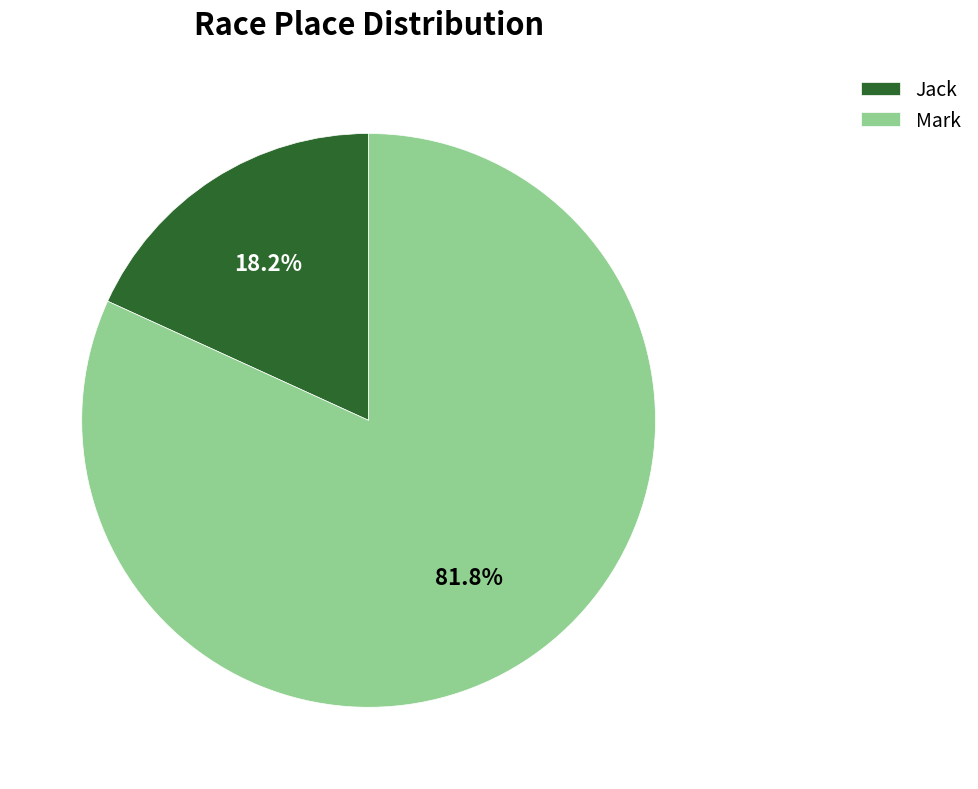

What is the ratio of the value at Jack to the value at Mark?

0.2